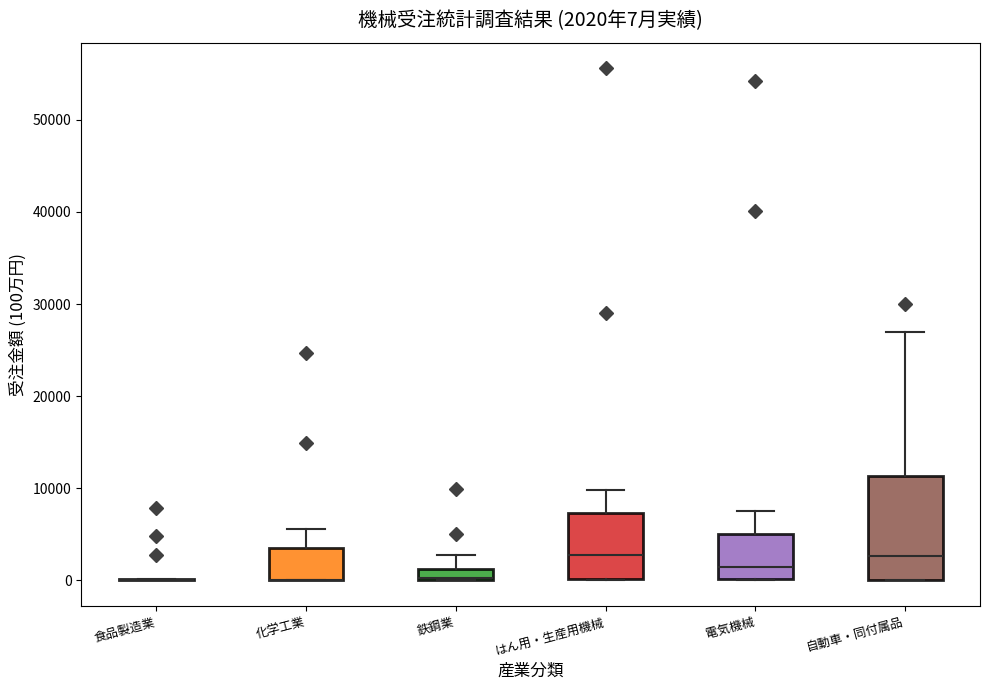

Comparing the boxes themselves (not the whiskers), which one is the tallest?

自動車・同付属品